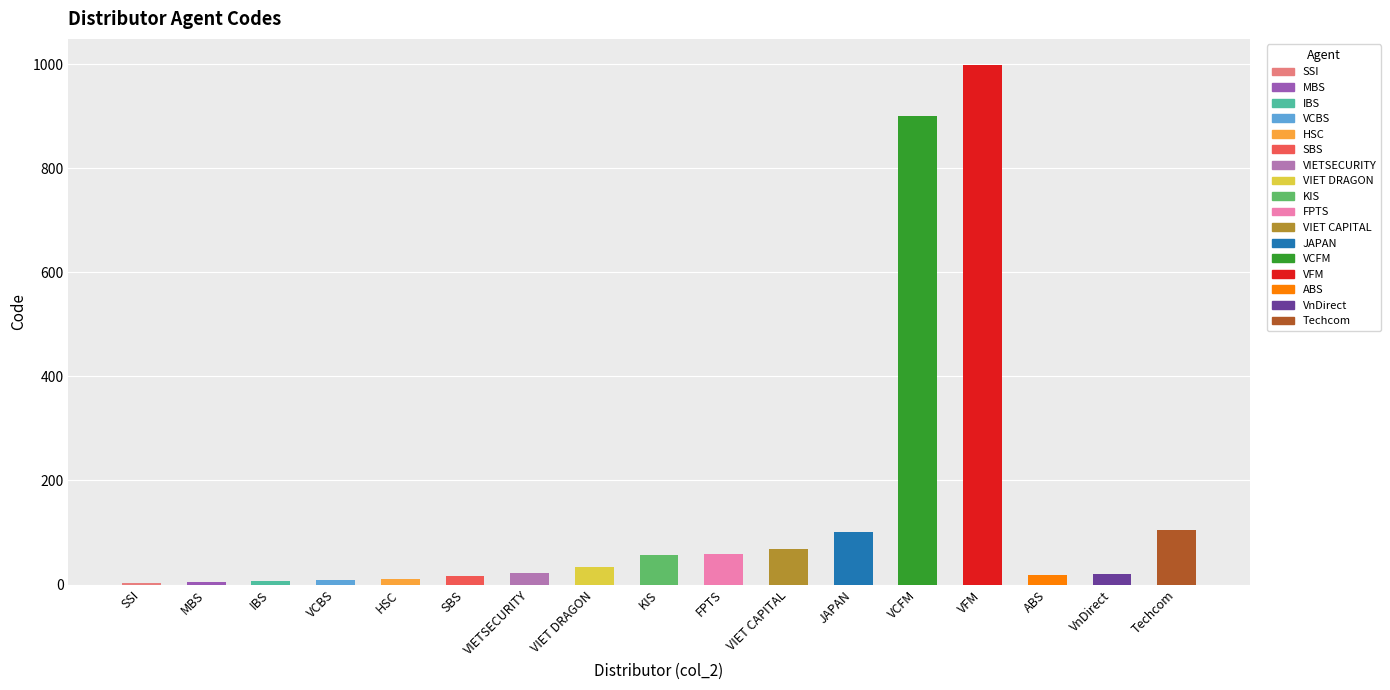

Are the bars horizontal?

No